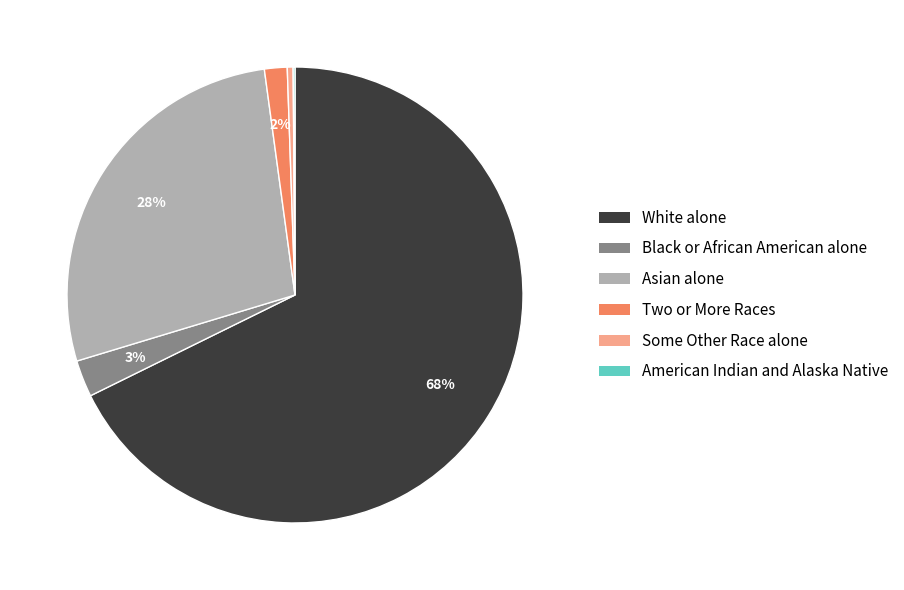

Between White alone and Some Other Race alone, which is larger?

White alone